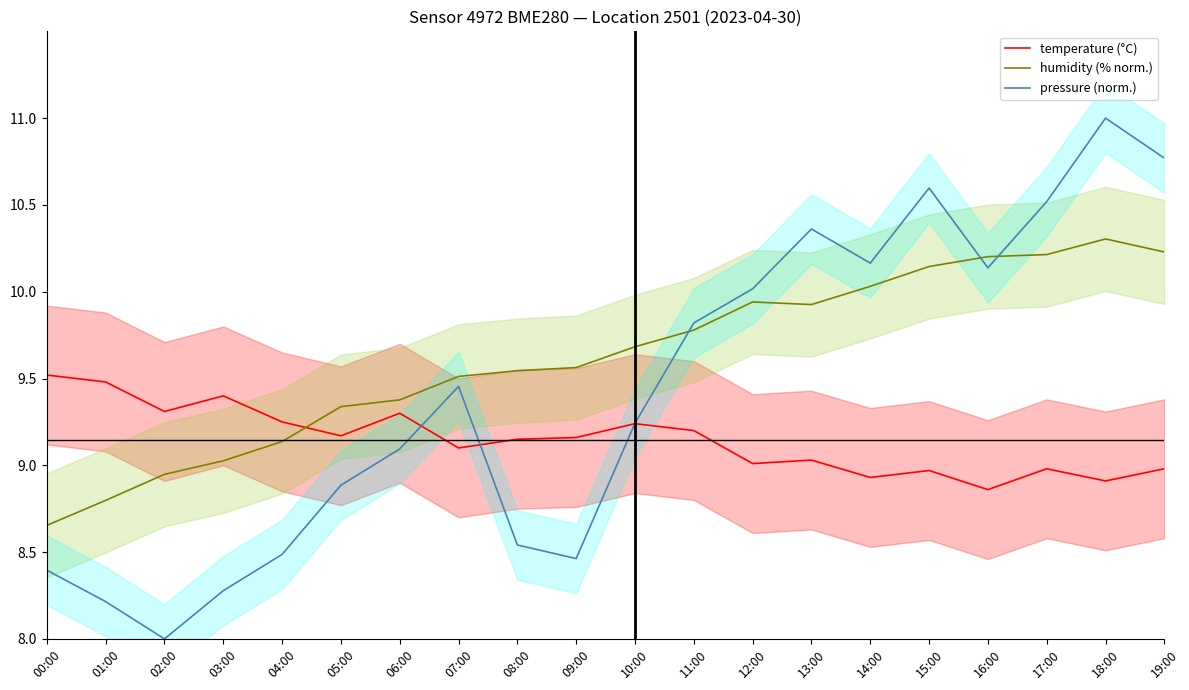

List the labels in order of pressure (norm.) value, smallest first.

02:00, 01:00, 03:00, 00:00, 09:00, 04:00, 08:00, 05:00, 06:00, 10:00, 07:00, 11:00, 12:00, 16:00, 14:00, 13:00, 17:00, 15:00, 19:00, 18:00